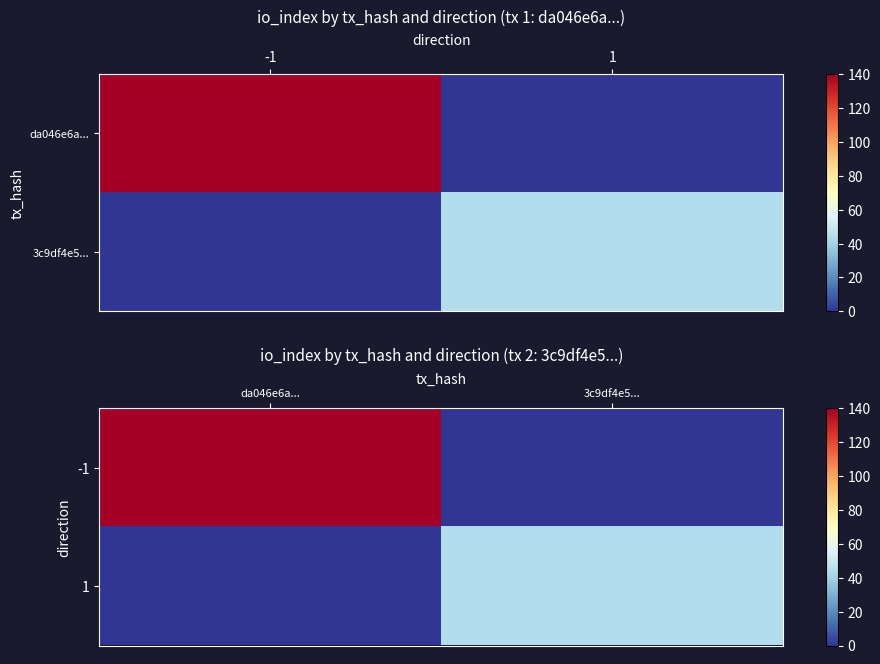

Where is -1 nearest to the value 70?

da046e6a...